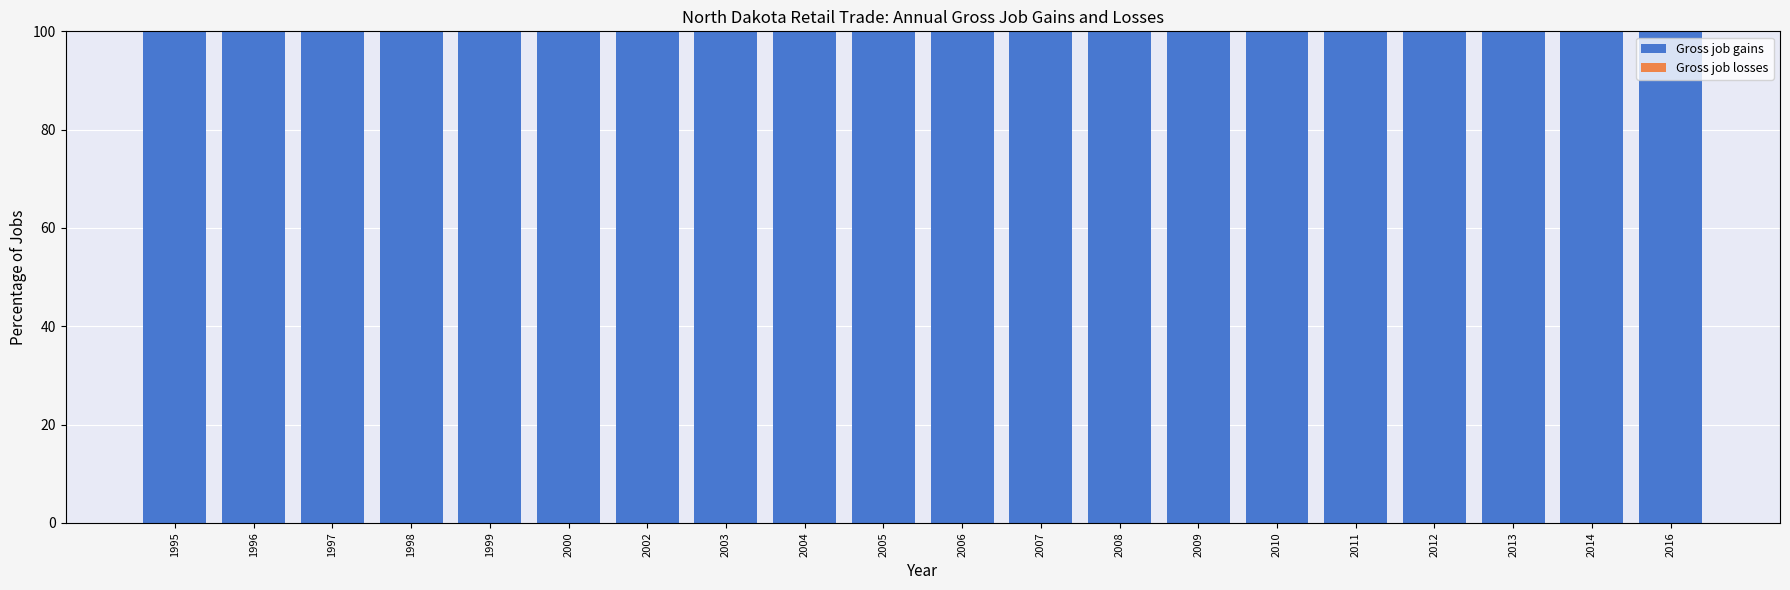

Rank the series by their maximum value, from highest to lowest.

Gross job gains, Gross job losses